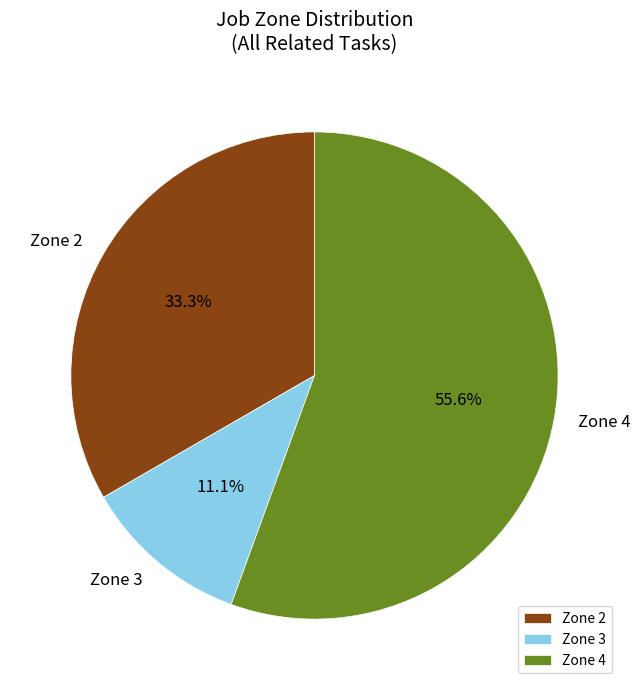

Which slice represents more than half of the pie?

Zone 4